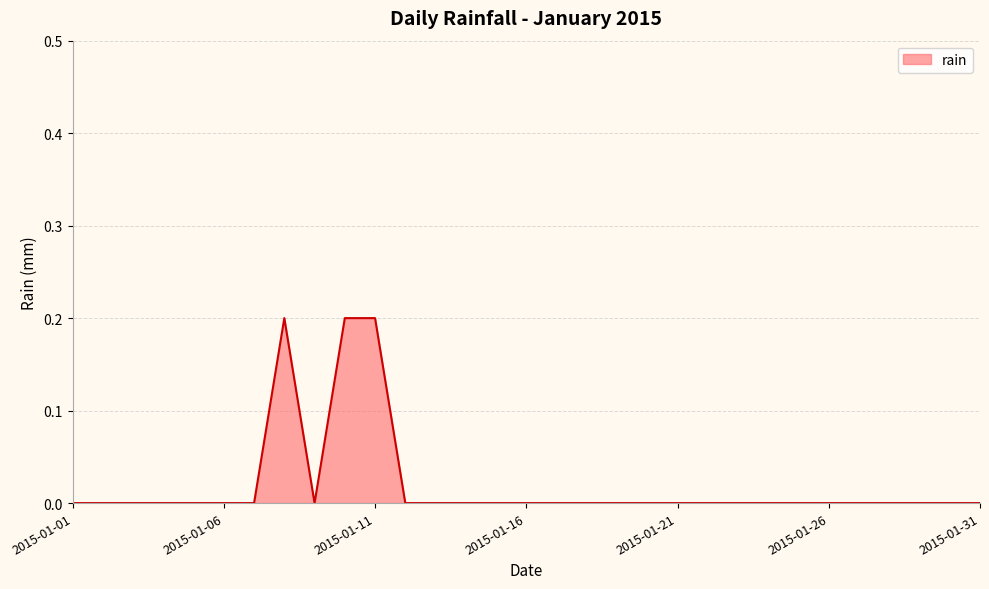

At which category does the chart reach its peak across all series?

2015-01-08